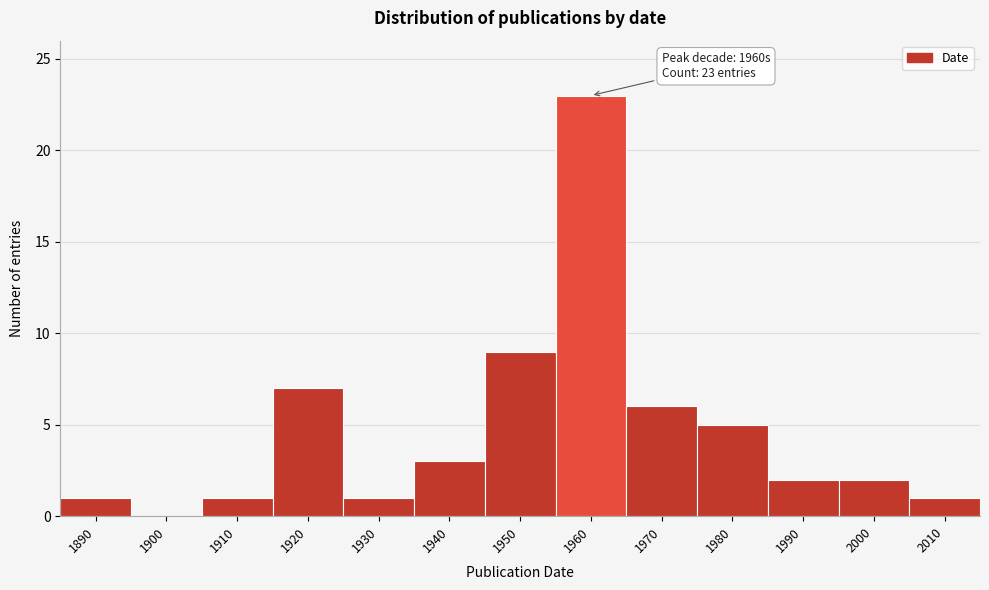

Reading left to right, extract all data points from this chart.

1890=1	1900=0	1910=1	1920=7	1930=1	1940=3	1950=9	1960=23	1970=6	1980=5	1990=2	2000=2	2010=1